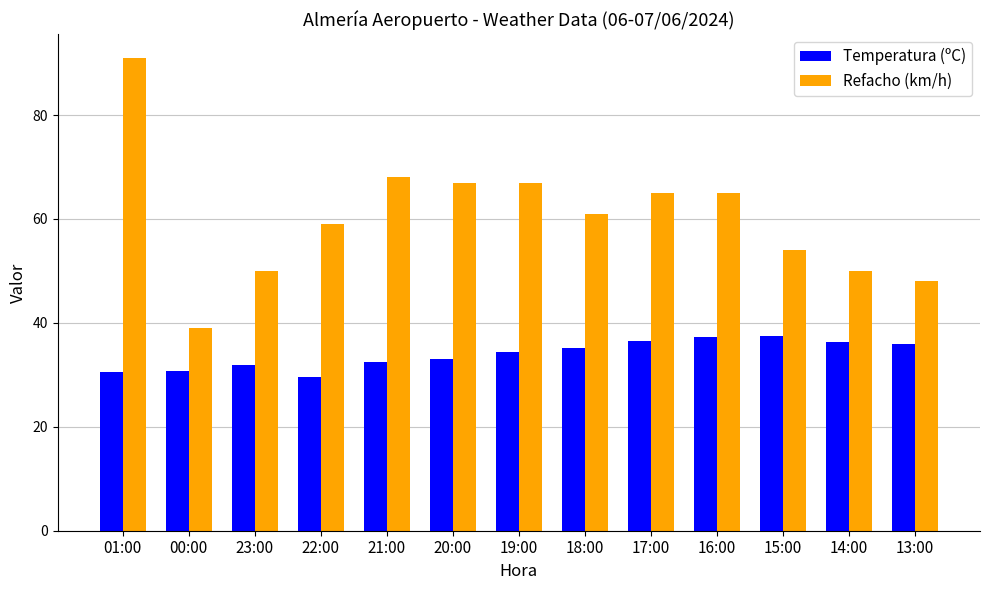

List the series in order of their peak value, highest first.

Refacho (km/h), Temperatura (ºC)